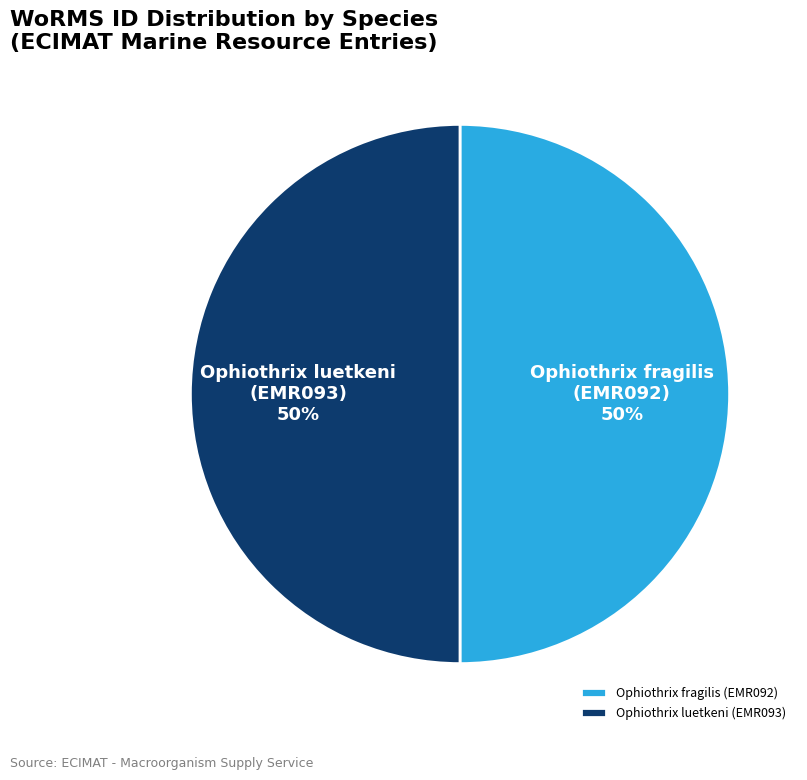

What is the ratio of the value at Ophiothrix fragilis (EMR092) to the value at Ophiothrix luetkeni (EMR093)?

1.0